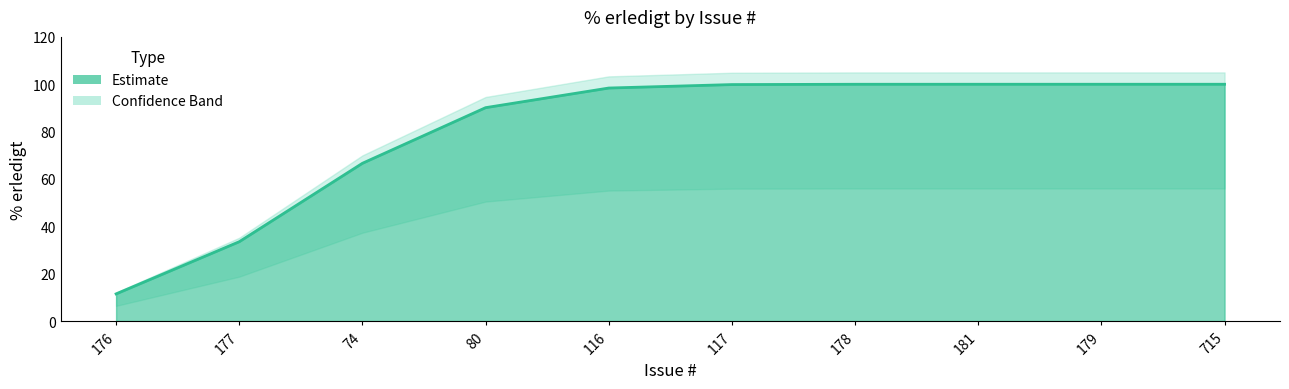

The value of upper at 80 is 69. True or false?

False